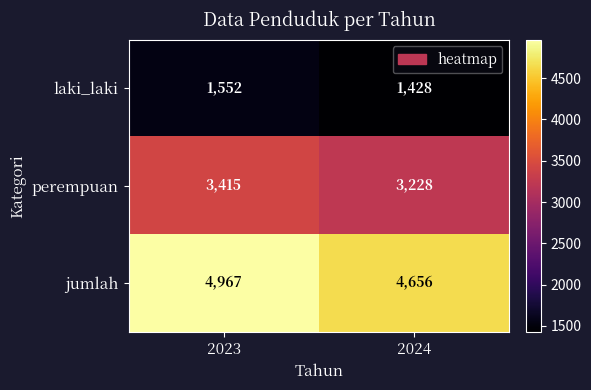

Reading left to right, extract all data points from this chart.

laki_laki: 2023=1552	2024=1428
perempuan: 2023=3415	2024=3228
jumlah: 2023=4967	2024=4656